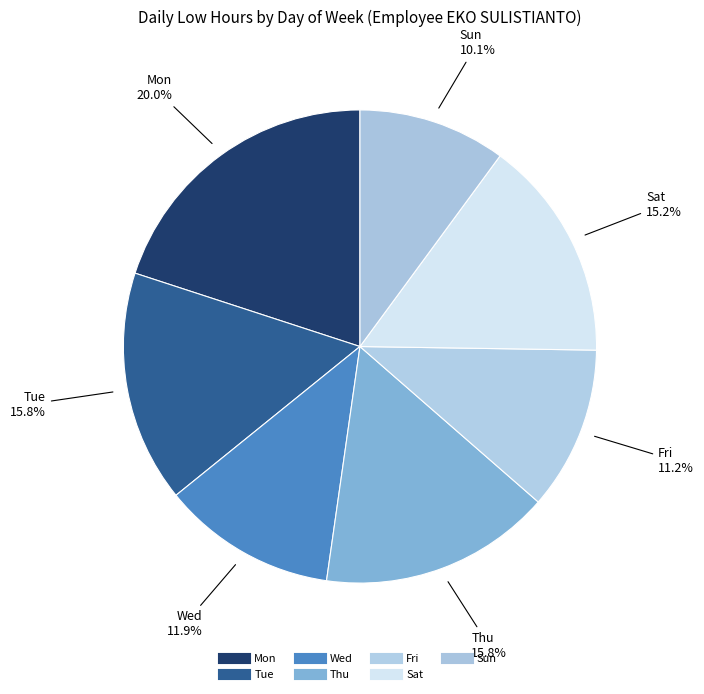

Does any single category account for the majority?

No